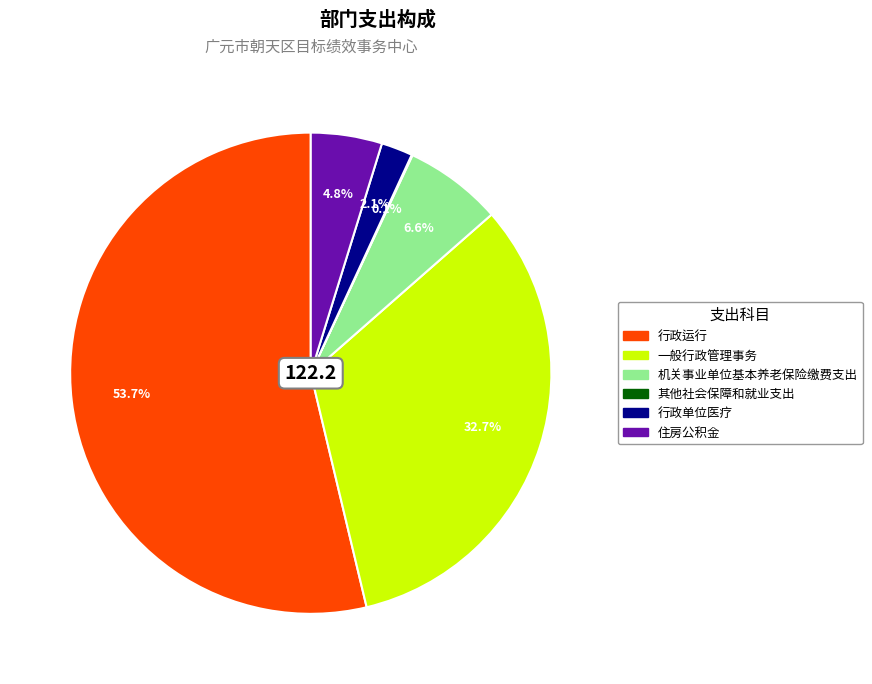

What is the majority slice?

行政运行